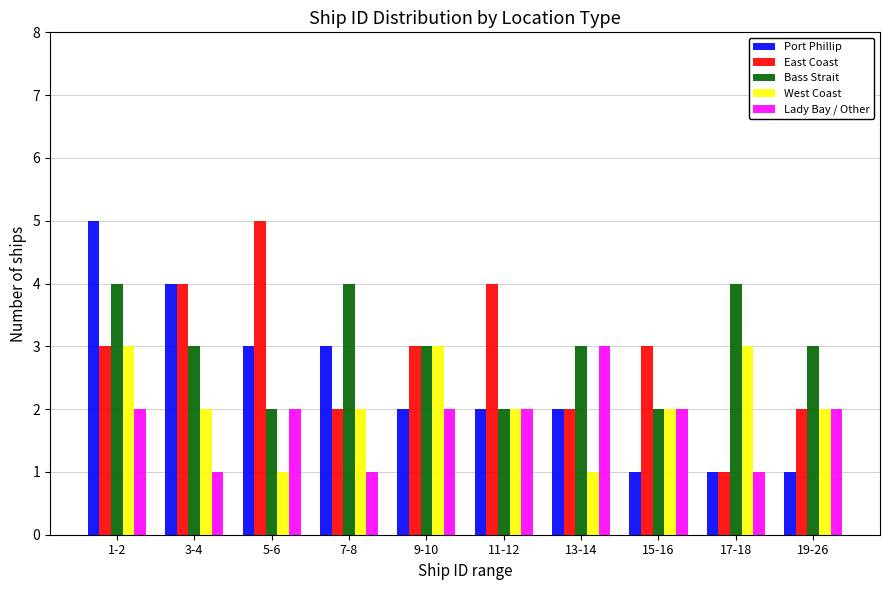

At which category is the sum across all series the highest?

1-2